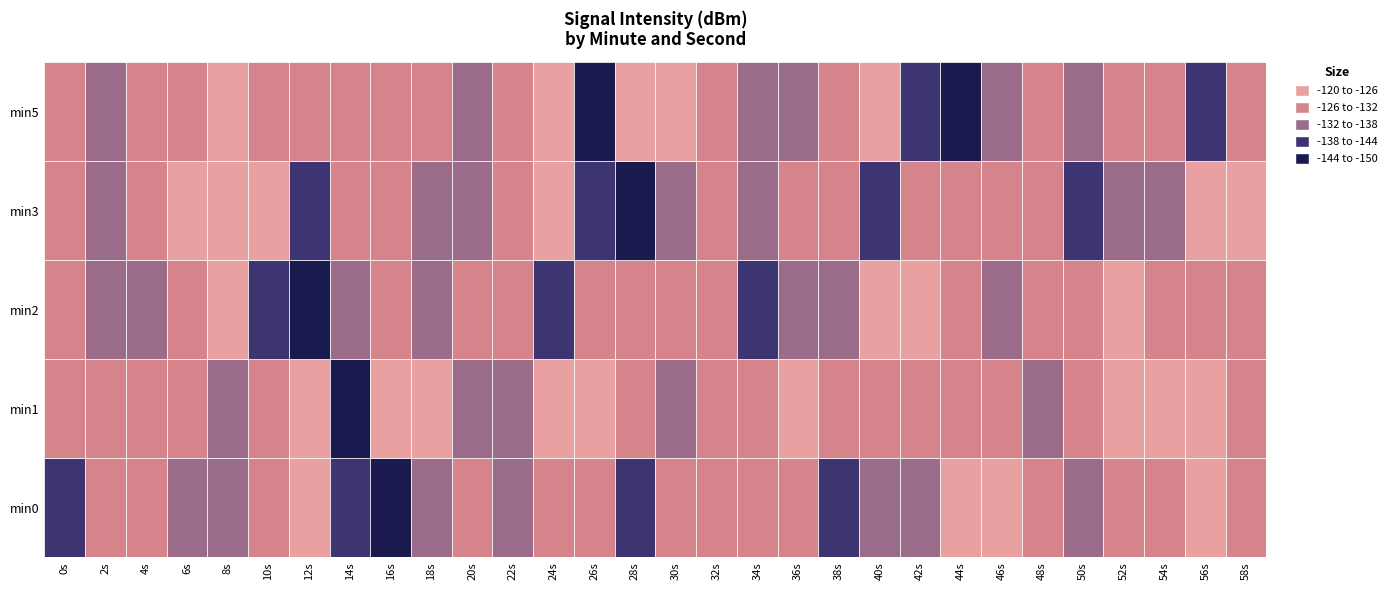

Reading right to left, what are all the values shown in this chart?

0: -130.5	-125.9	-127.6	-127.0	-135.3	-127.9	-122.6	-125.9	-135.3	-132.1	-140.0	-127.8	-129.6	-128.1	-127.4	-143.1	-131.1	-128.3	-136.3	-127.9	-133.3	-146.0	-139.3	-125.7	-131.1	-135.2	-136.7	-129.7	-130.8	-138.7
1: -130.5	-124.7	-125.4	-123.5	-129.5	-132.7	-130.6	-127.9	-128.7	-127.8	-130.5	-125.9	-127.6	-127.0	-135.3	-127.9	-122.6	-125.9	-135.3	-132.1	-124.7	-125.4	-150.2	-123.5	-129.5	-132.7	-130.6	-127.9	-128.7	-127.8
2: -128.7	-127.8	-130.5	-125.9	-127.6	-127.0	-135.3	-127.9	-122.6	-125.9	-135.3	-132.1	-140.0	-127.8	-129.6	-128.1	-127.4	-143.1	-131.1	-128.3	-136.3	-127.9	-133.3	-146.0	-139.3	-125.7	-131.1	-135.2	-136.7	-129.7
3: -122.6	-125.9	-135.3	-132.1	-140.0	-127.8	-129.6	-128.1	-127.4	-143.1	-131.1	-128.3	-136.3	-127.9	-133.3	-146.0	-139.3	-125.7	-131.1	-135.2	-136.7	-129.7	-130.8	-138.7	-124.7	-125.4	-123.5	-129.5	-132.7	-130.6
5: -127.4	-143.1	-131.1	-128.3	-136.3	-127.9	-133.3	-146.0	-139.3	-125.7	-131.1	-135.2	-136.7	-129.7	-124.7	-125.4	-150.2	-123.5	-129.5	-132.7	-130.6	-127.9	-128.7	-127.8	-130.5	-125.9	-127.6	-127.0	-135.3	-127.9